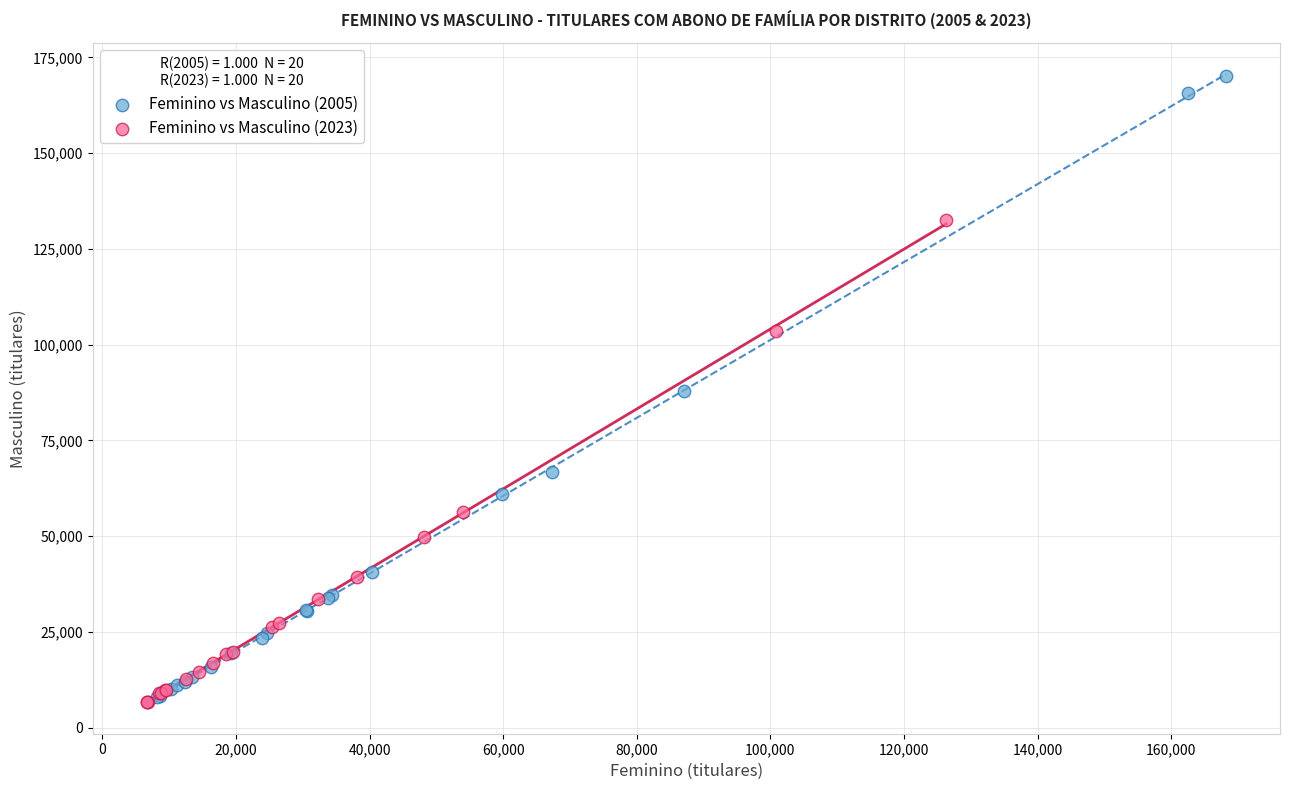

Which series has the widest spread of Y values?

Feminino vs Masculino (2005)